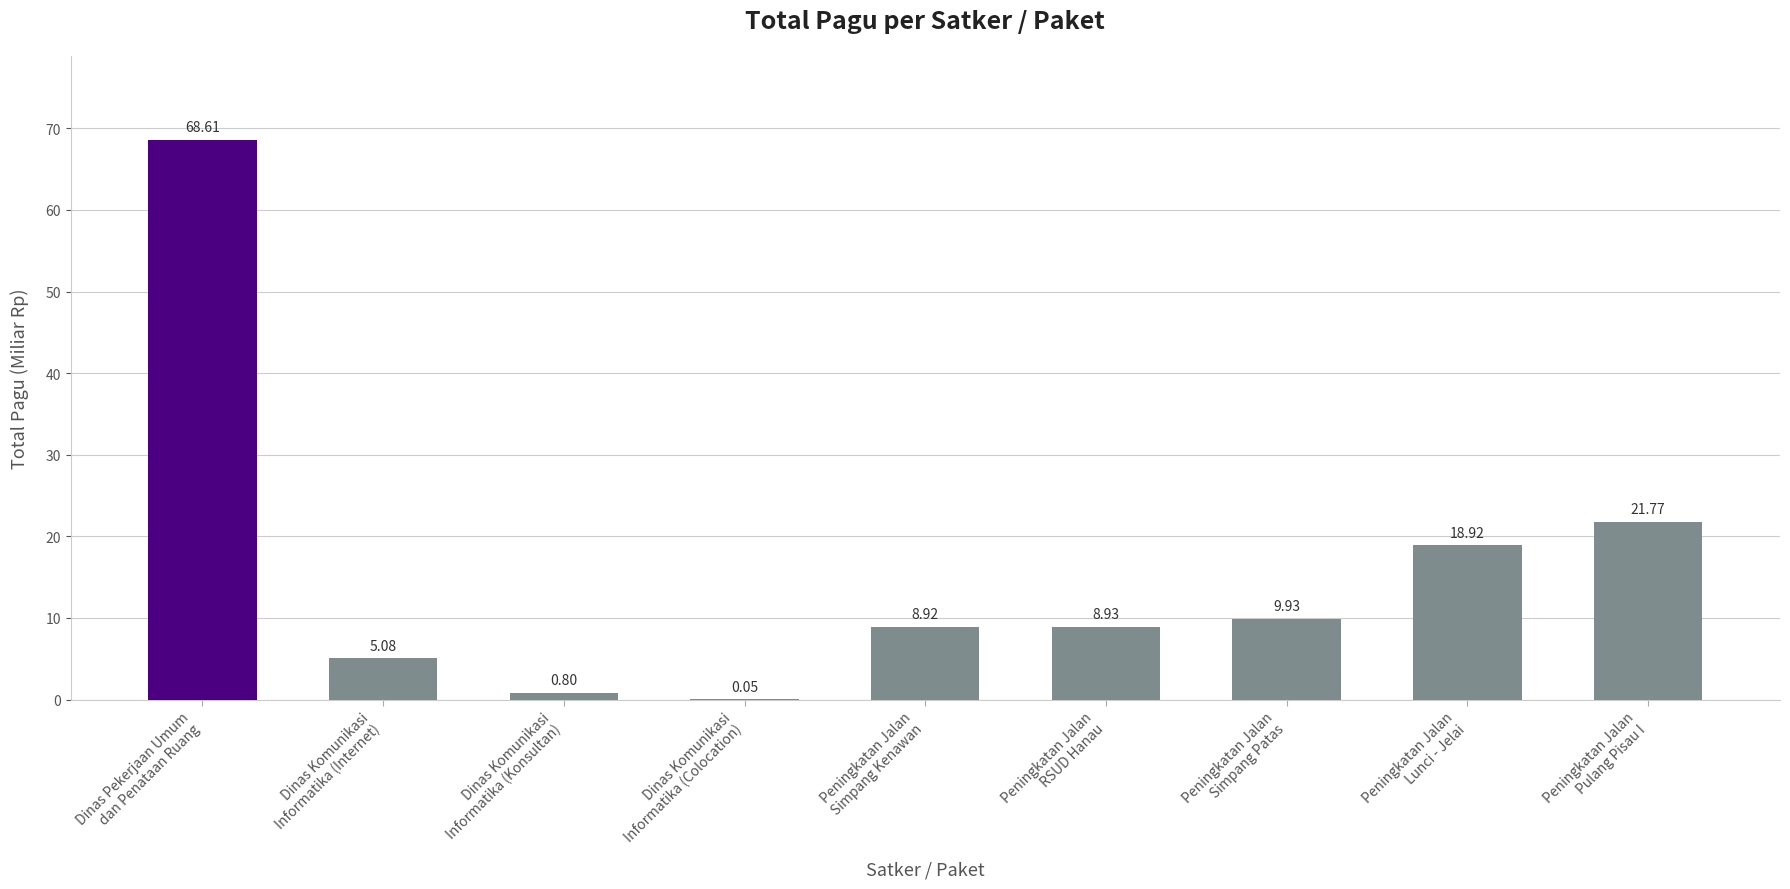

What is the sum of all values?

143.0